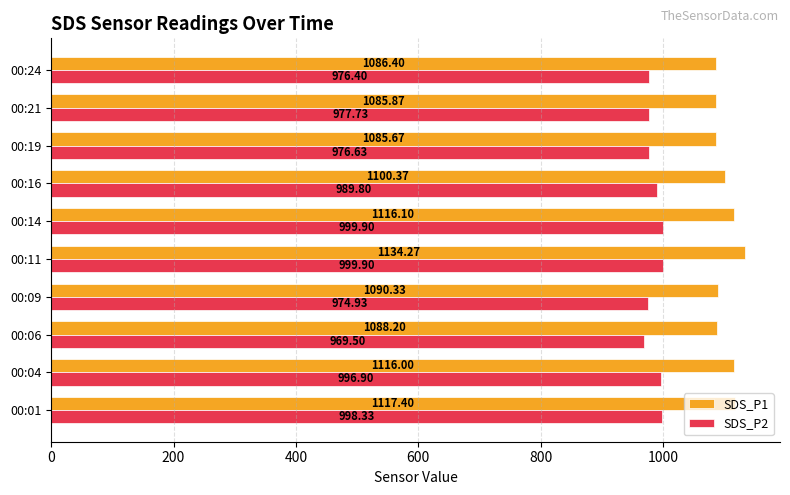

At 00:24, list the series in order from largest to smallest.

SDS_P1, SDS_P2